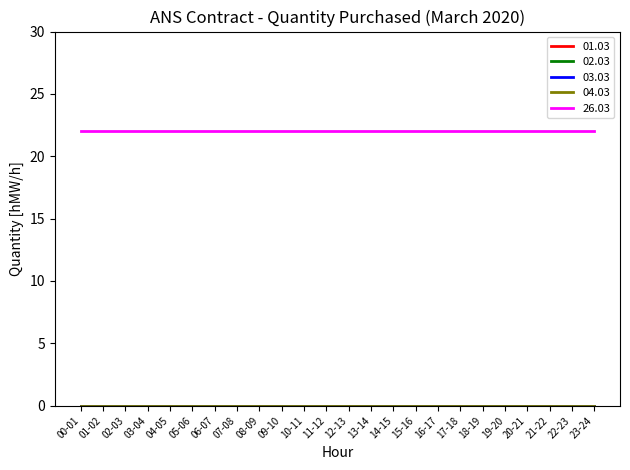

How many lines are shown in the chart?

5